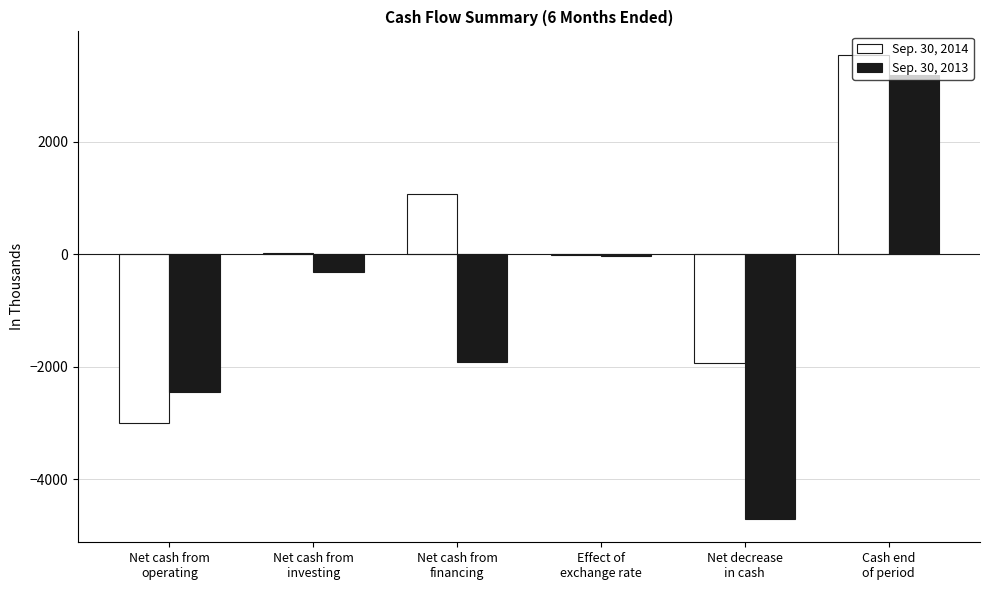

Which series has the largest total across all categories?

Sep. 30, 2014